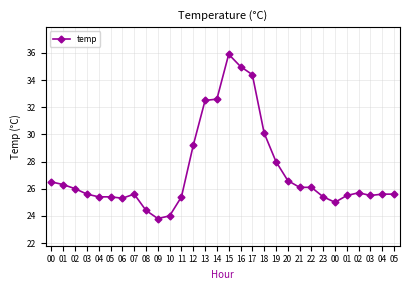

What is the smallest value displayed?

23.8